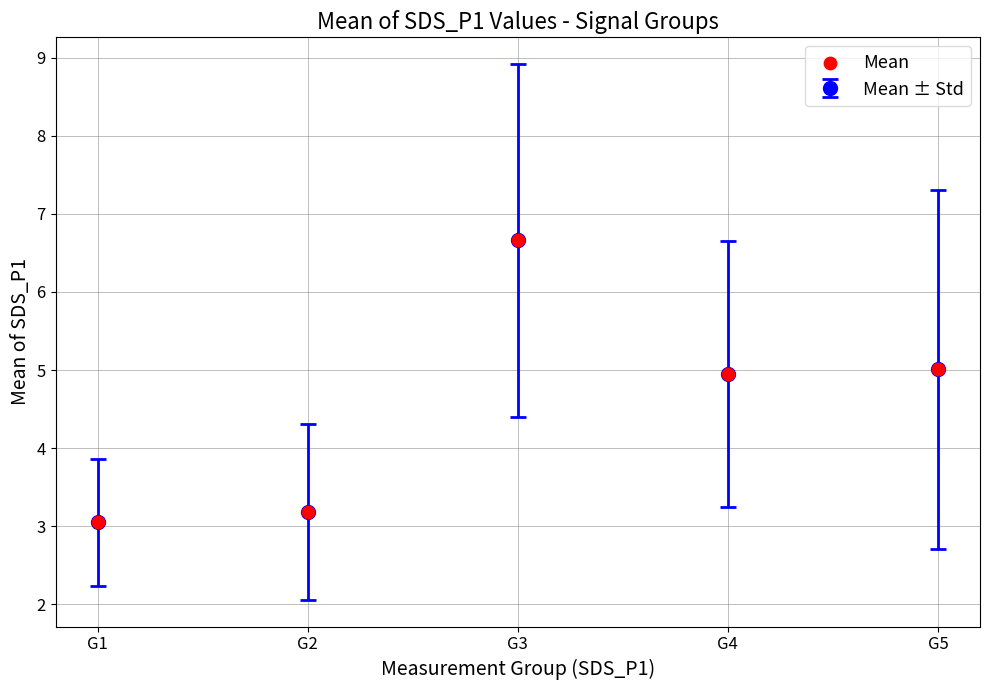

Which has a higher value, G5 or G2?

G5